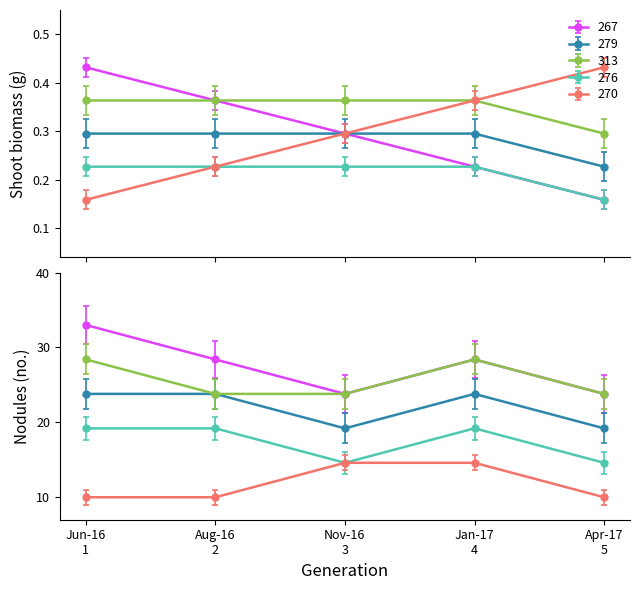

How many categories are shown in the chart?

5